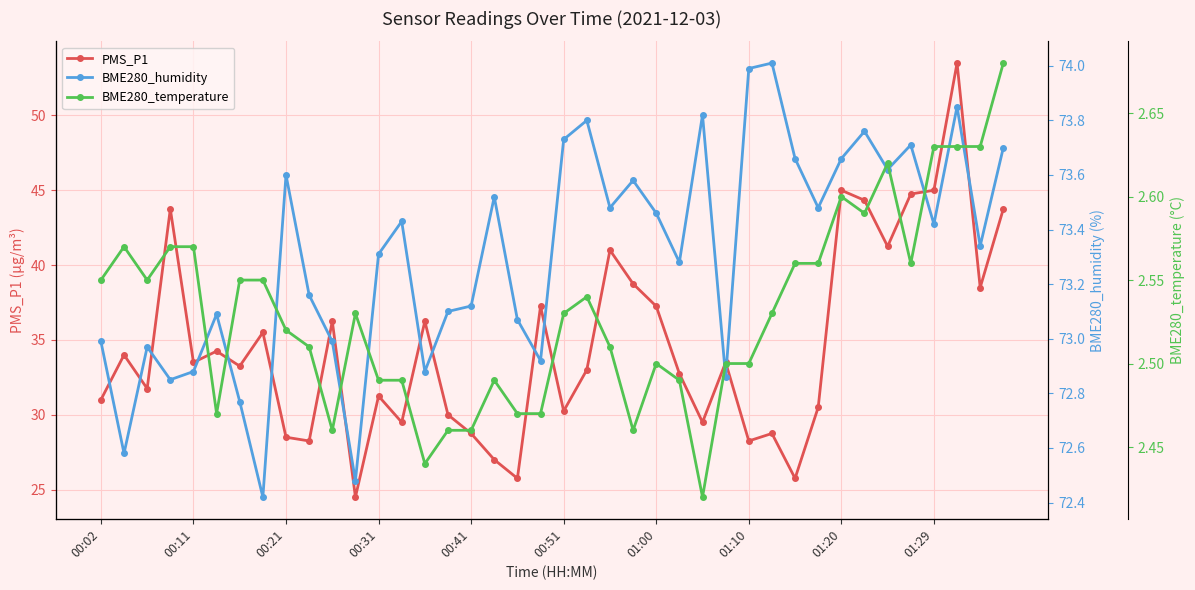

True or false: PMS_P1 has more than 2 interior local peaks.

True